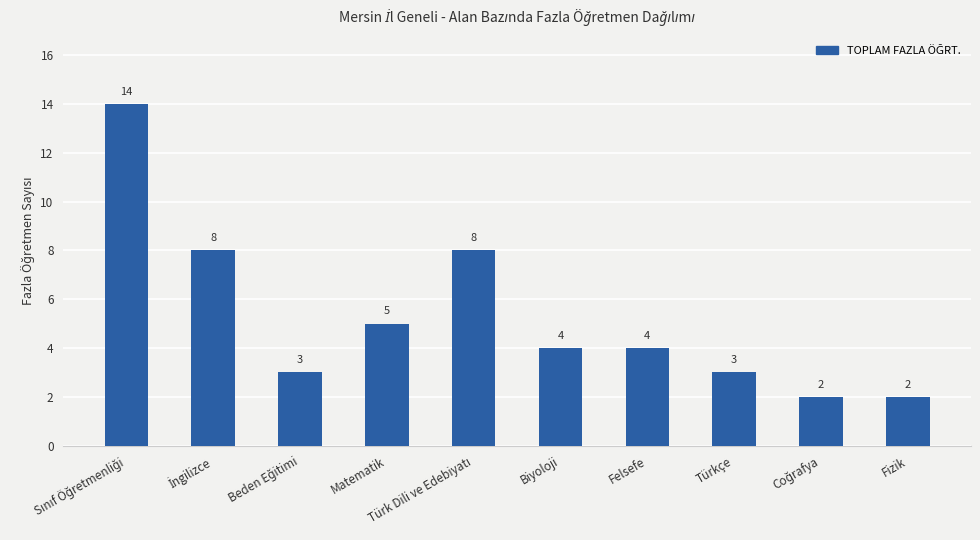

What is the label of the 10th bar from the left?

Fizik